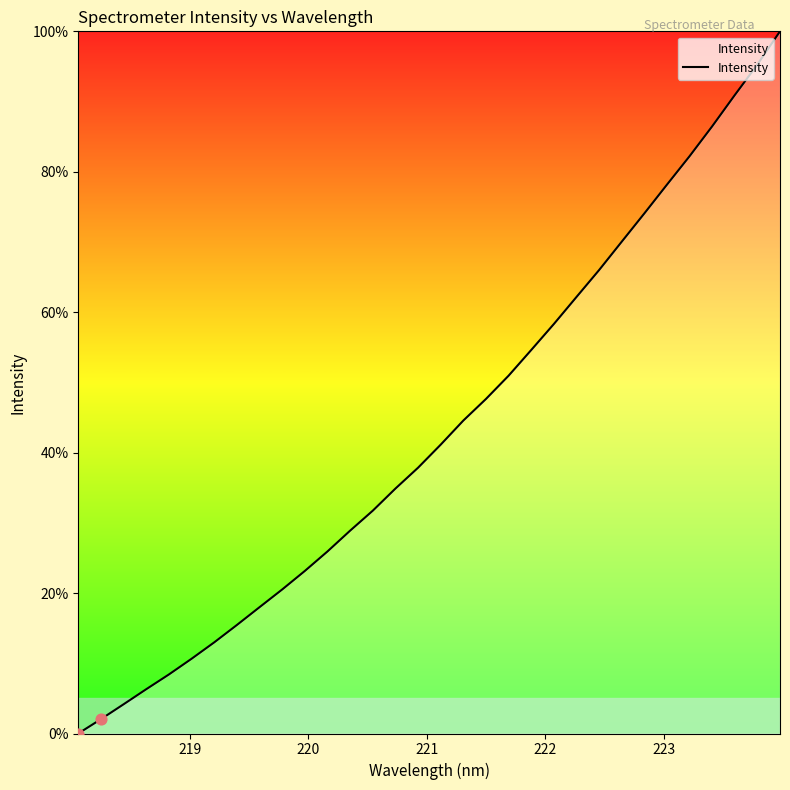

What is the maximum value shown in the chart?

100.0